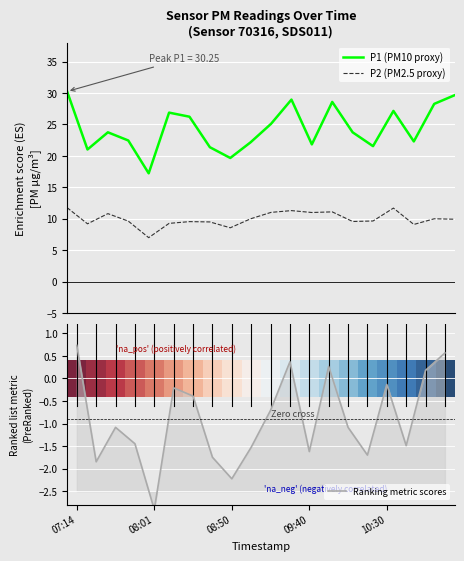

How many values in Ranking metric scores are below zero?

15